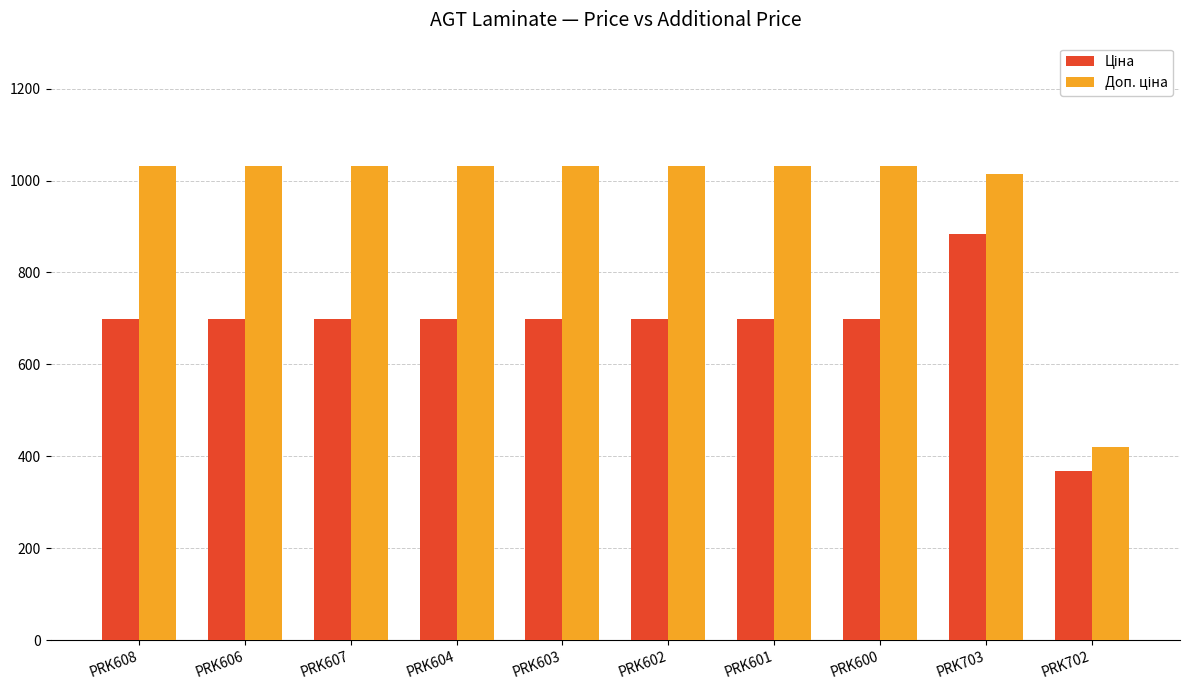

At which category is the sum across all series the highest?

PRK703